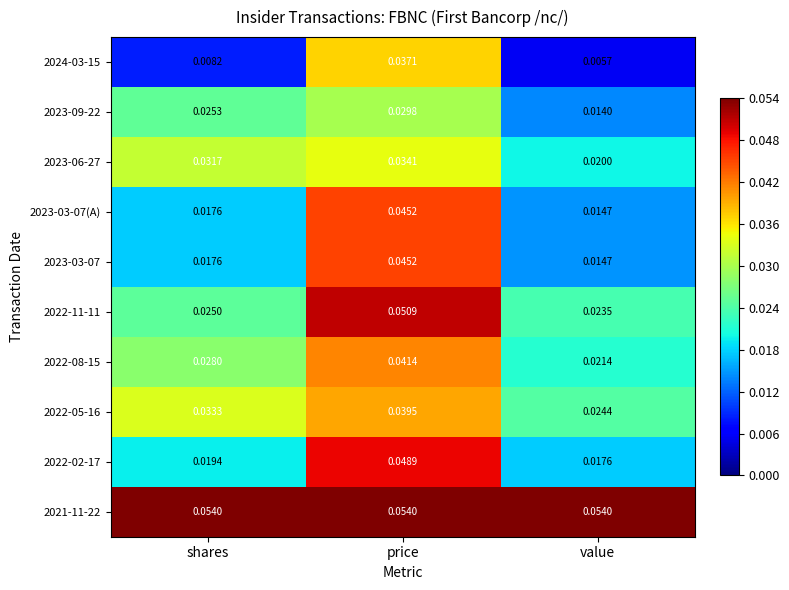

At which label is 2023-06-27 closest to 0?

value